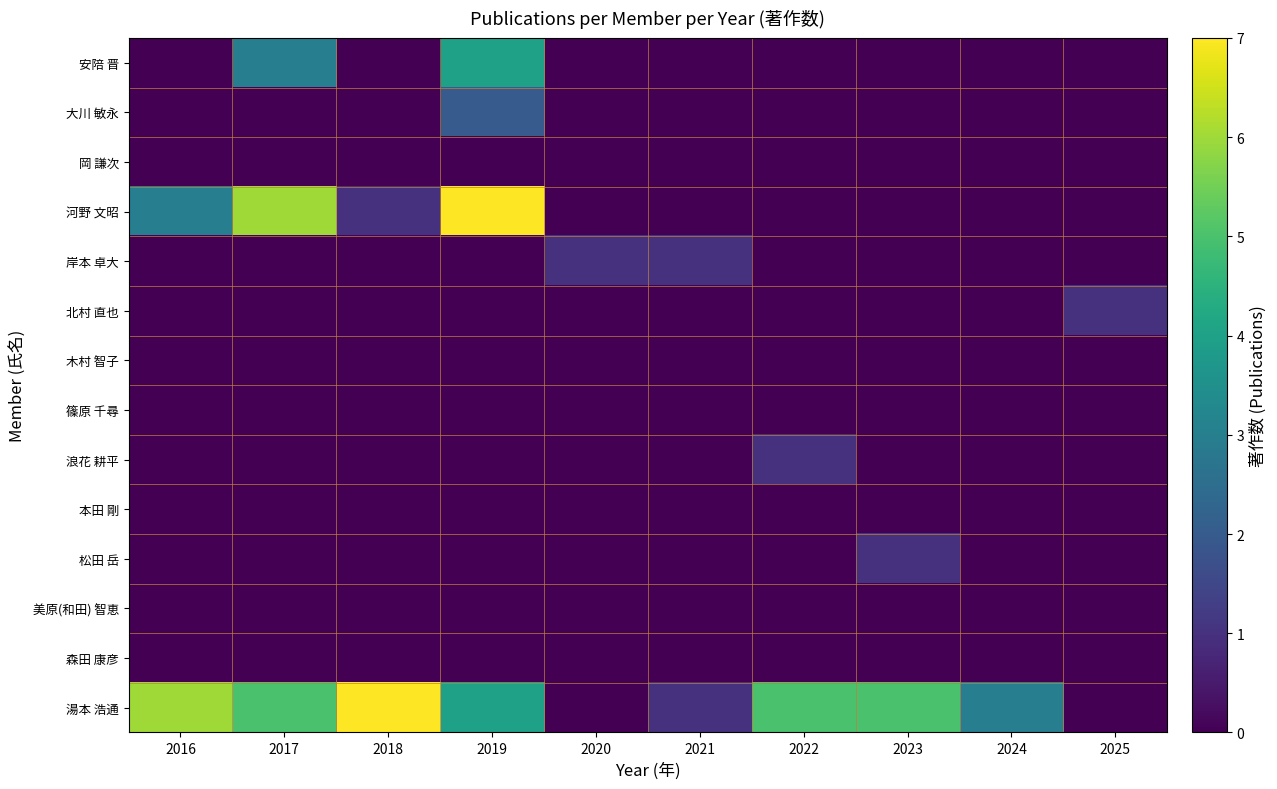

Which series has the largest total across all categories?

湯本 浩通